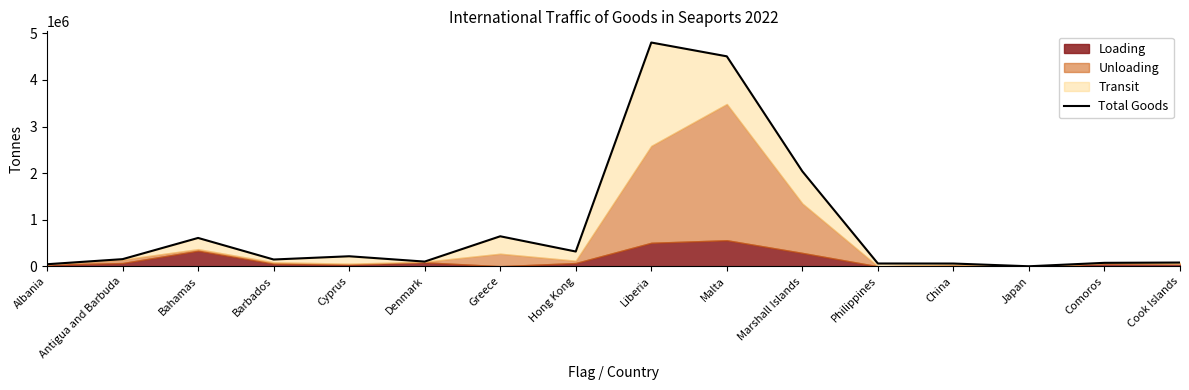

At which label does the data first exceed 153725?

Bahamas